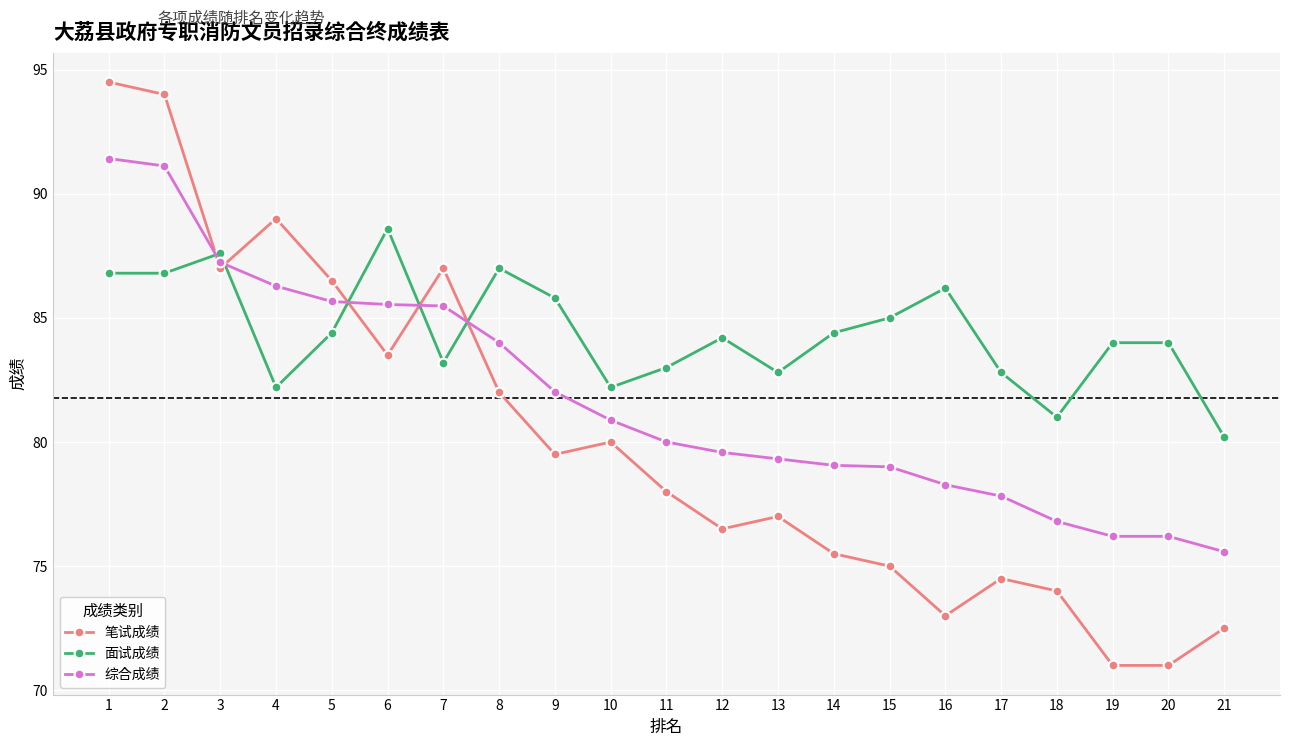

True or false: 笔试成绩 and 面试成绩 cross at least once.

True